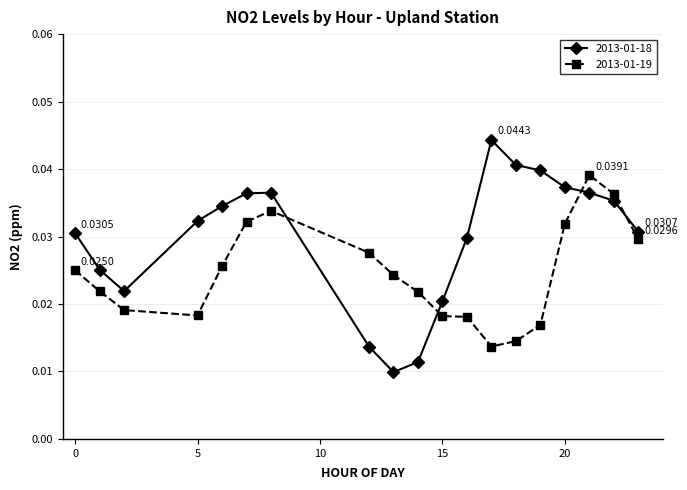

Which series has the largest range (max minus min)?

2013-01-18